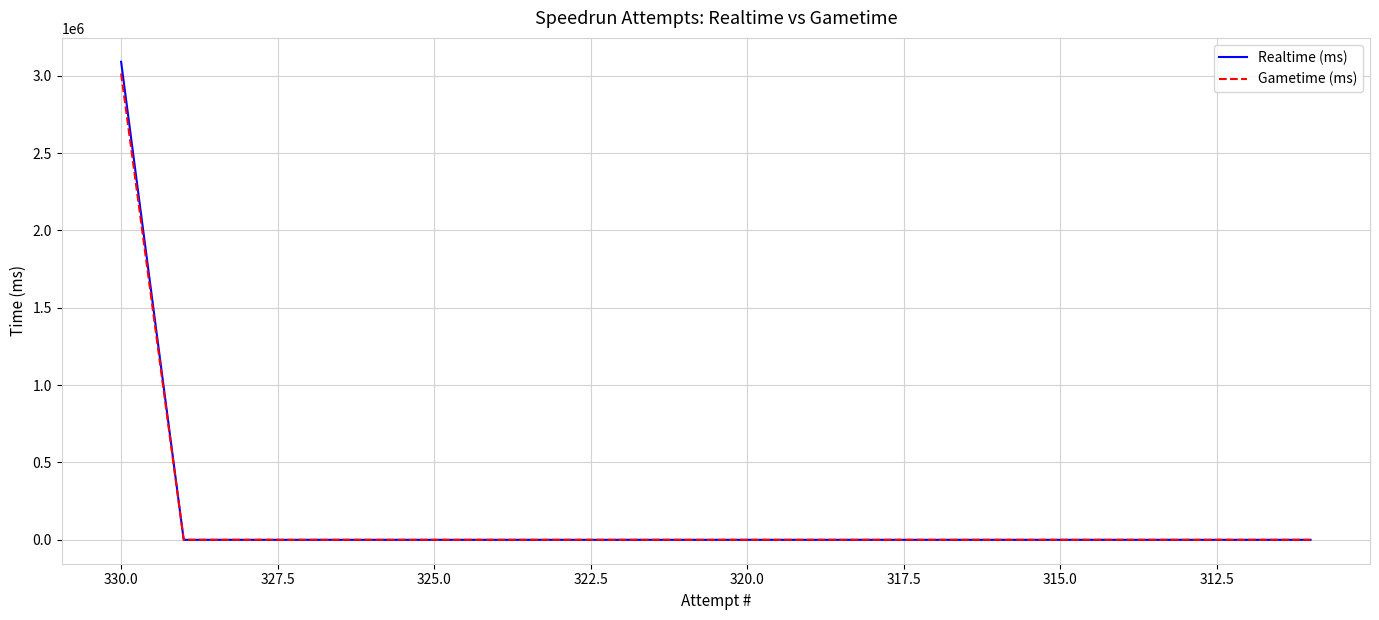

Is this an area chart (filled region under the line)?

No